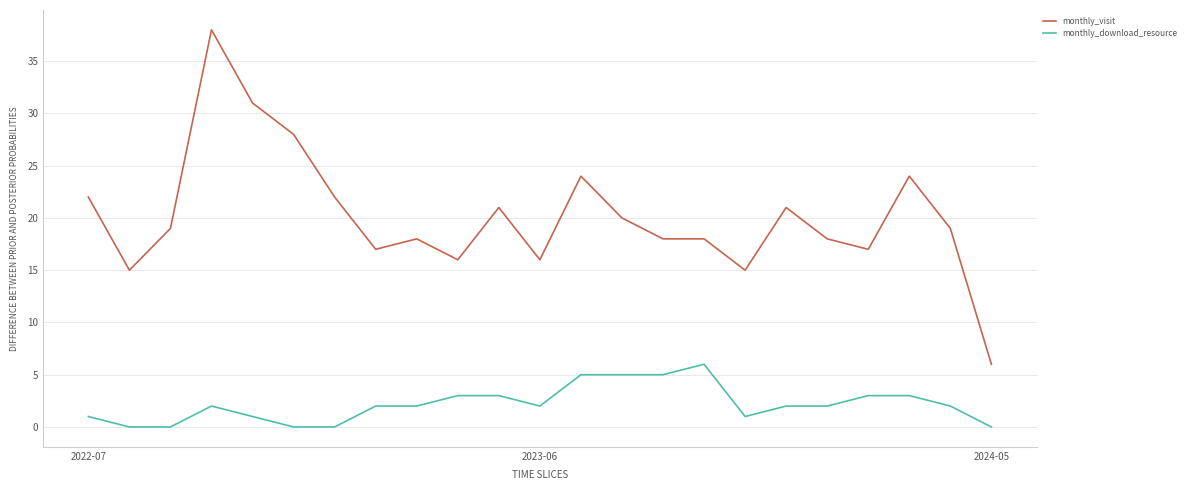

Which series has the largest range (max minus min)?

monthly_visit